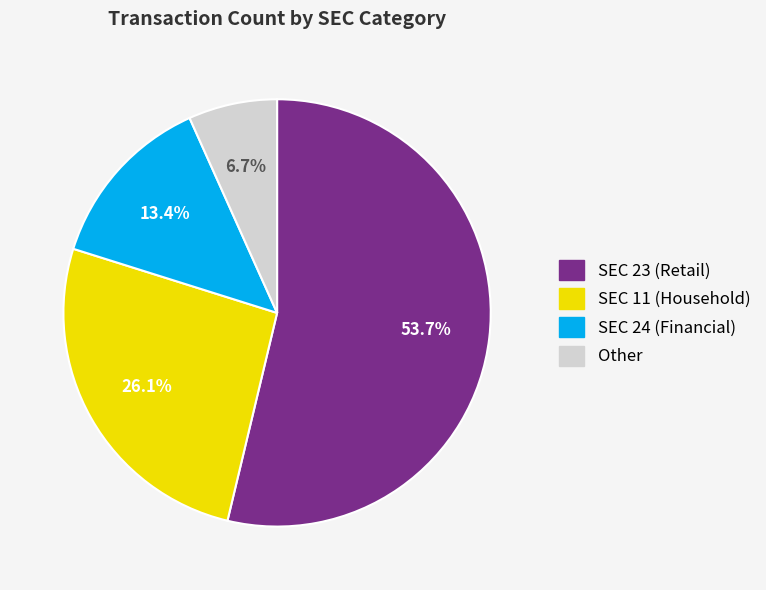

Is there any slice that represents more than half of the pie?

Yes